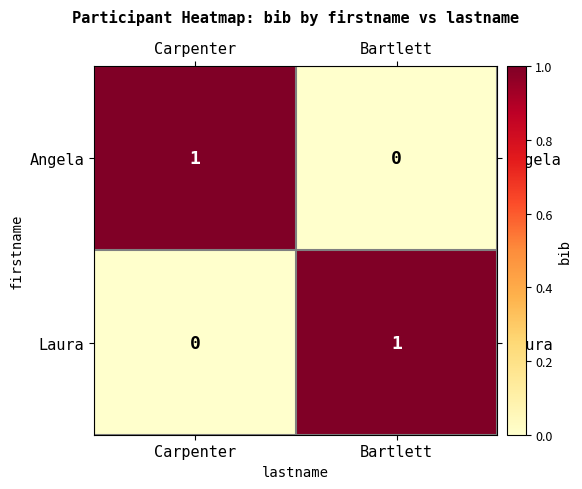

Which category has the highest value in the Laura series?

Bartlett